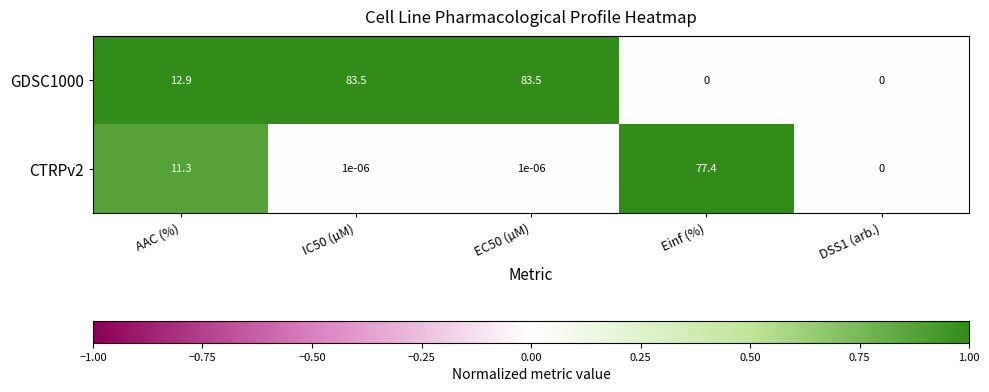

Is the value of CTRPv2 at EC50 (µM) greater than the value of GDSC1000 at EC50 (µM)?

No